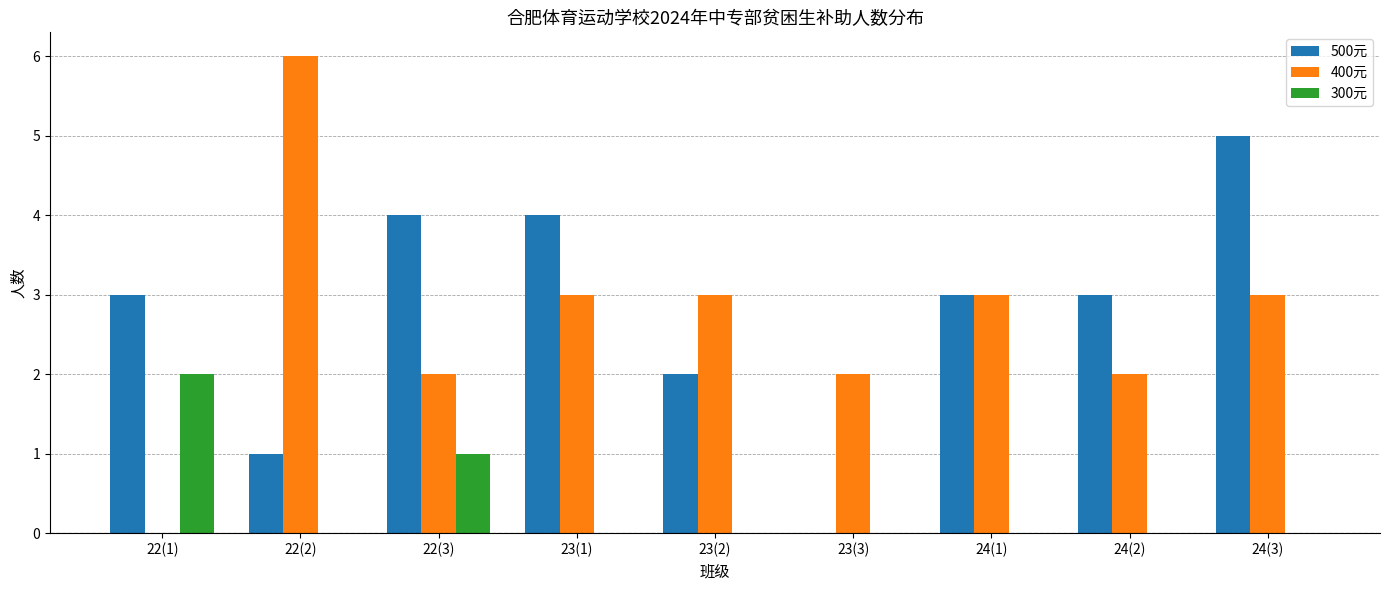

Is it true that 500元 equals 0 at 23(3)?

True